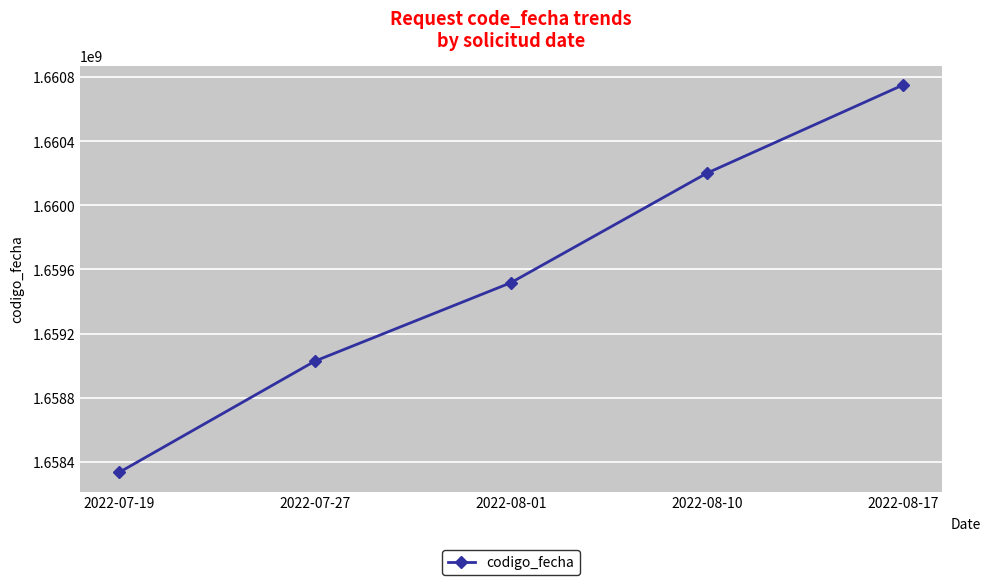

What is the change in value from 2022-07-27 to 2022-08-10?

+1172689